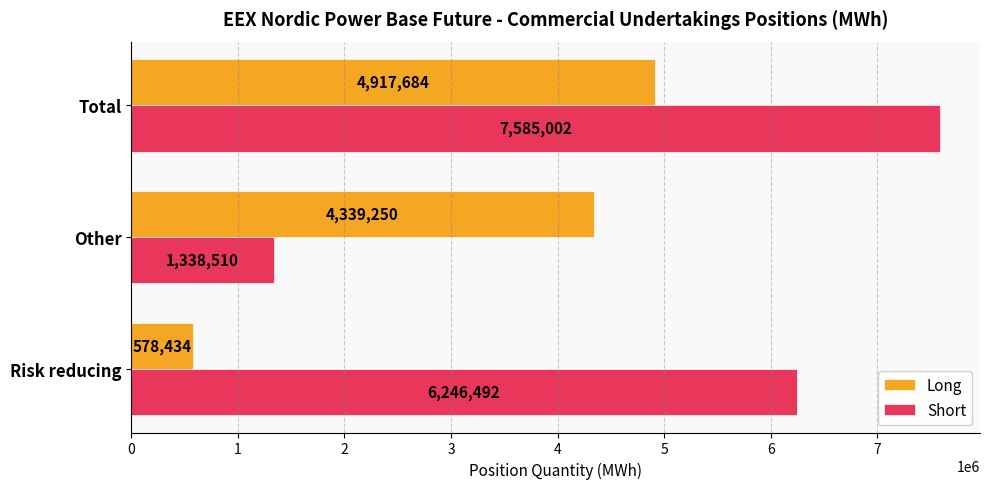

At which category is the sum across all series the highest?

Total